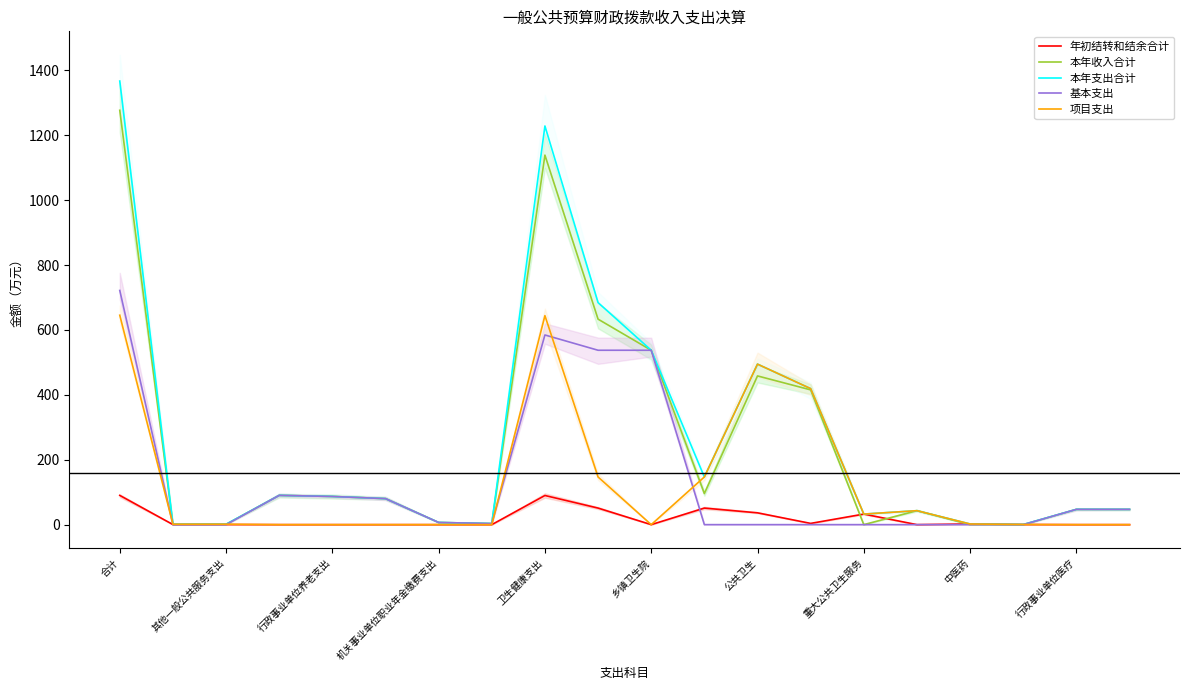

In 年初结转和结余合计, how many points are lower than both neighbors (excluding endpoints)?

3